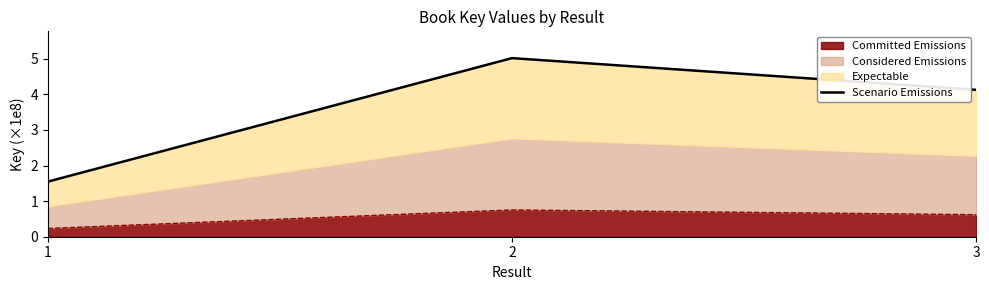

The Committed Emissions series shows 0.2 at 1. True or false?

True